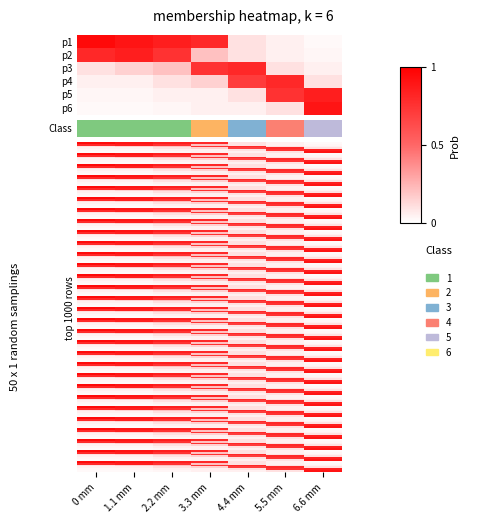

What is the difference between the maximum and minimum values in the p2 series?

0.8